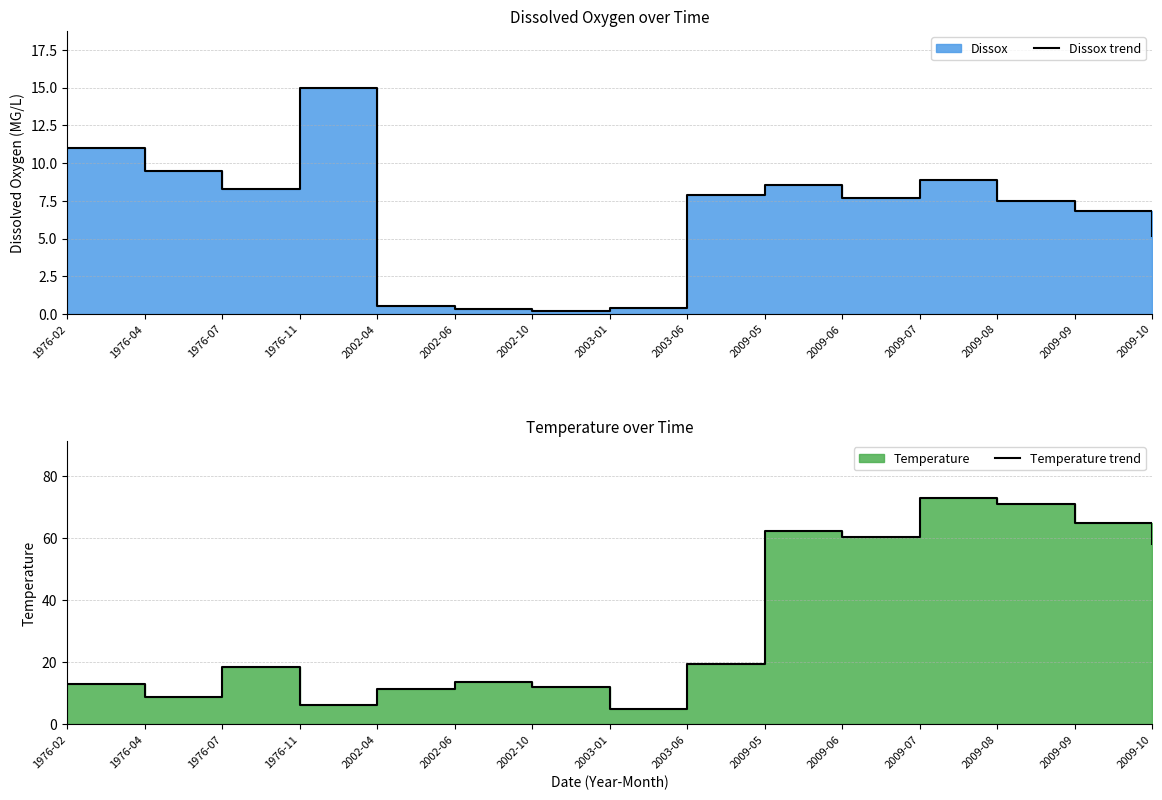

At which category does the chart reach its minimum across all series?

2002-10